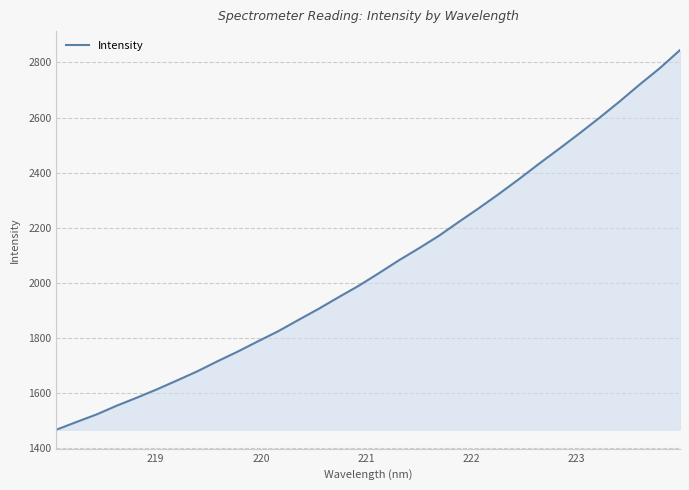

What is the minimum value shown in the chart?

1466.9